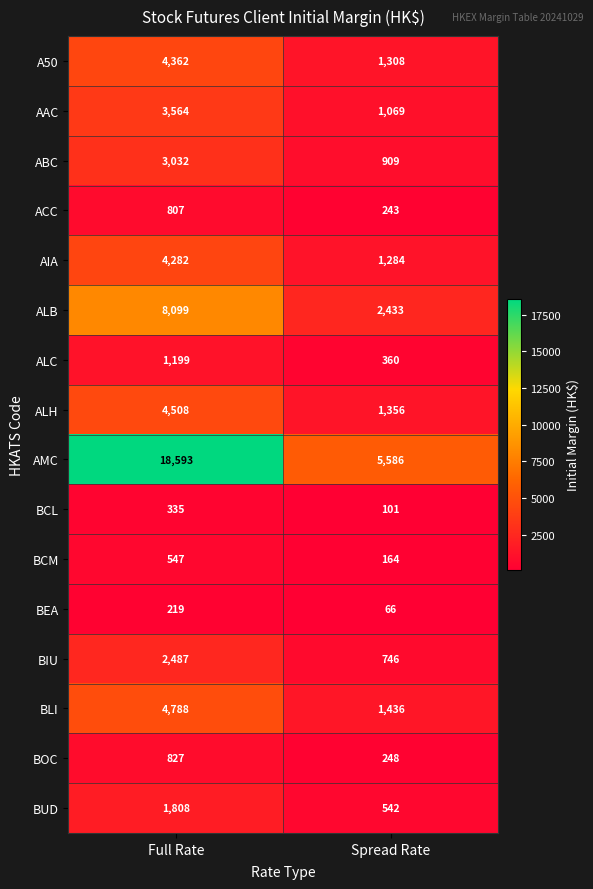

List the series in order of their peak value, highest first.

AMC, ALB, BLI, ALH, A50, AIA, AAC, ABC, BIU, BUD, ALC, BOC, ACC, BCM, BCL, BEA